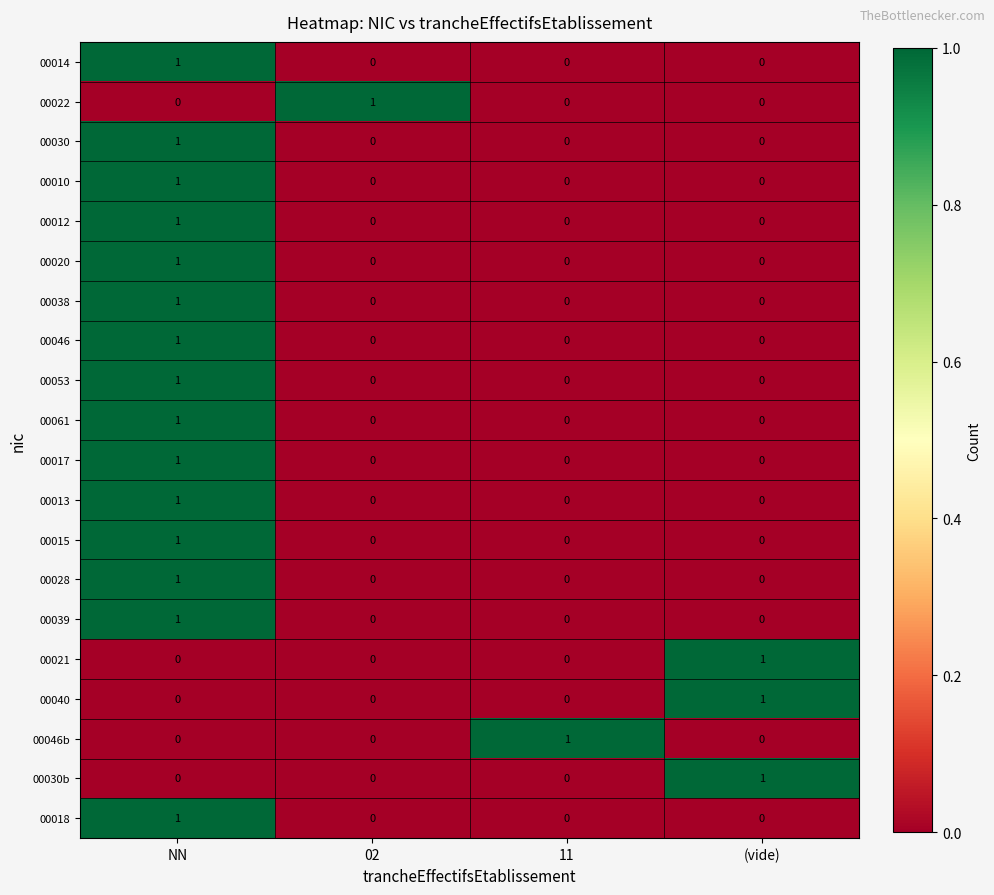

At which category is the sum across all series the highest?

NN